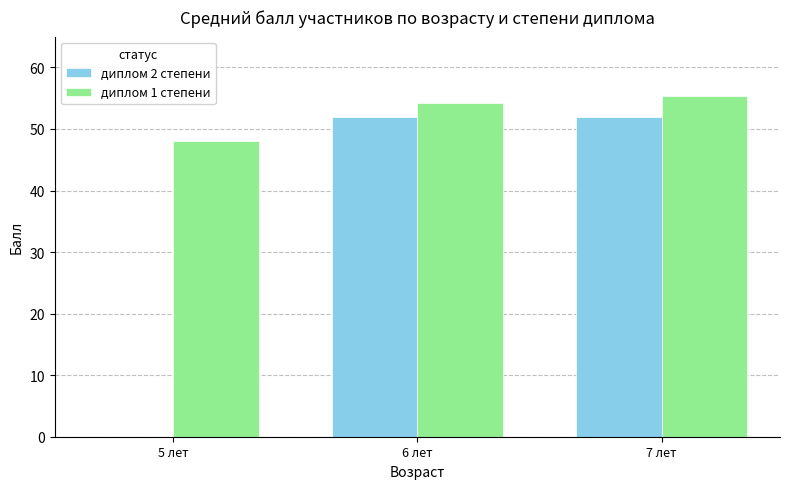

What is the average value of the диплом 2 степени series?

34.7